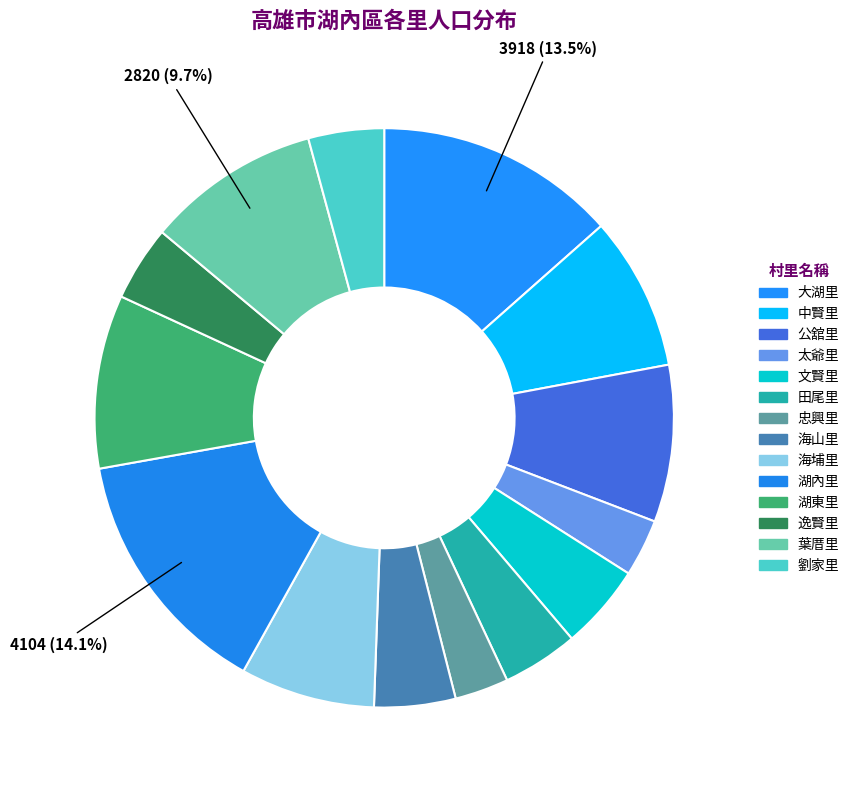

Is there a majority slice in this chart?

No